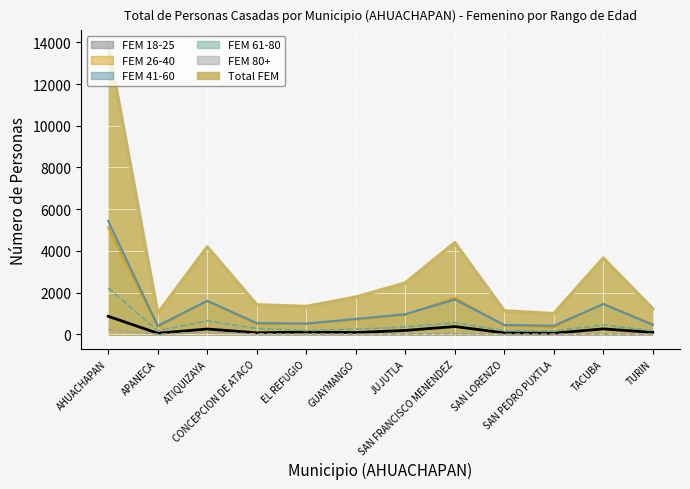

Which series has the largest total across all categories?

Total FEM